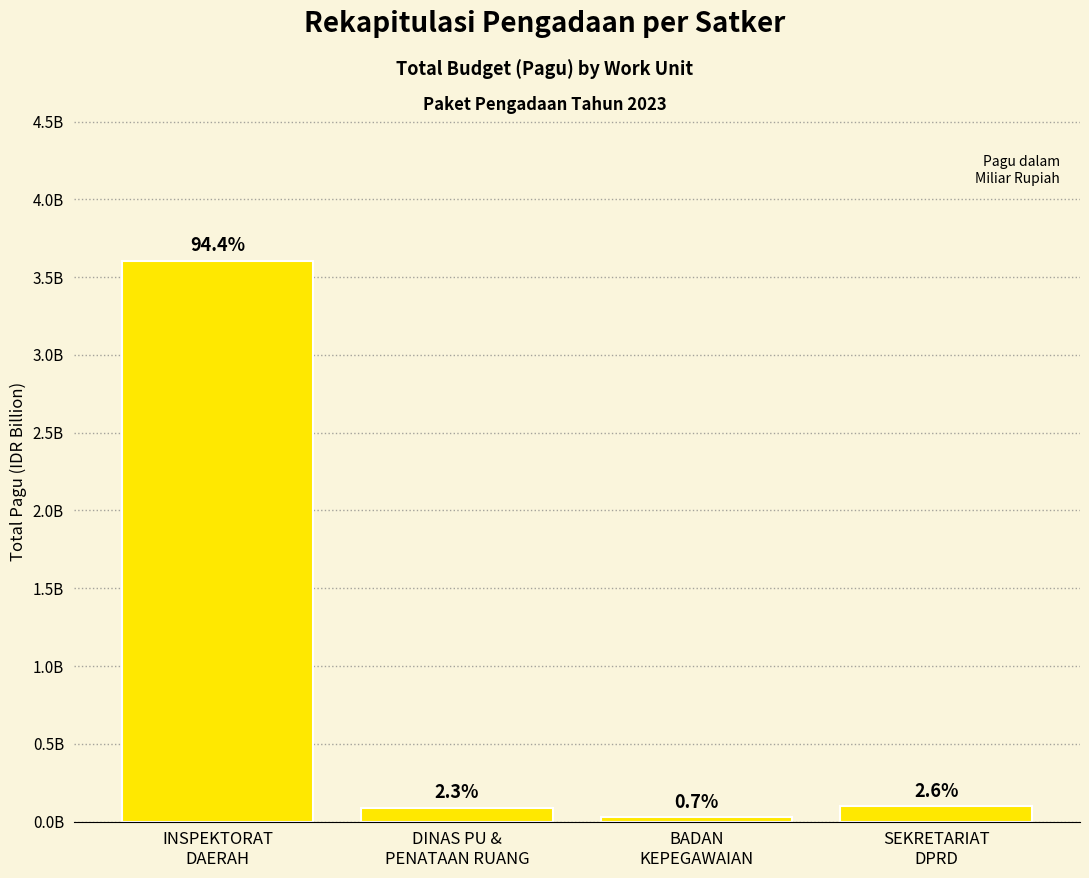

Rank the categories by value from highest to lowest.

INSPEKTORAT
DAERAH, SEKRETARIAT
DPRD, DINAS PU &
PENATAAN RUANG, BADAN
KEPEGAWAIAN